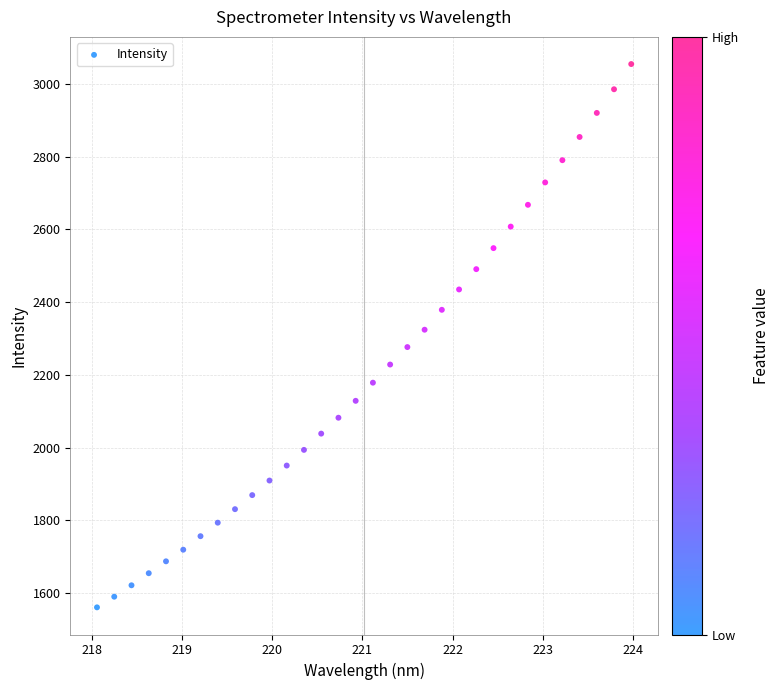

What is the range of Y values (max minus min)?

1494.2